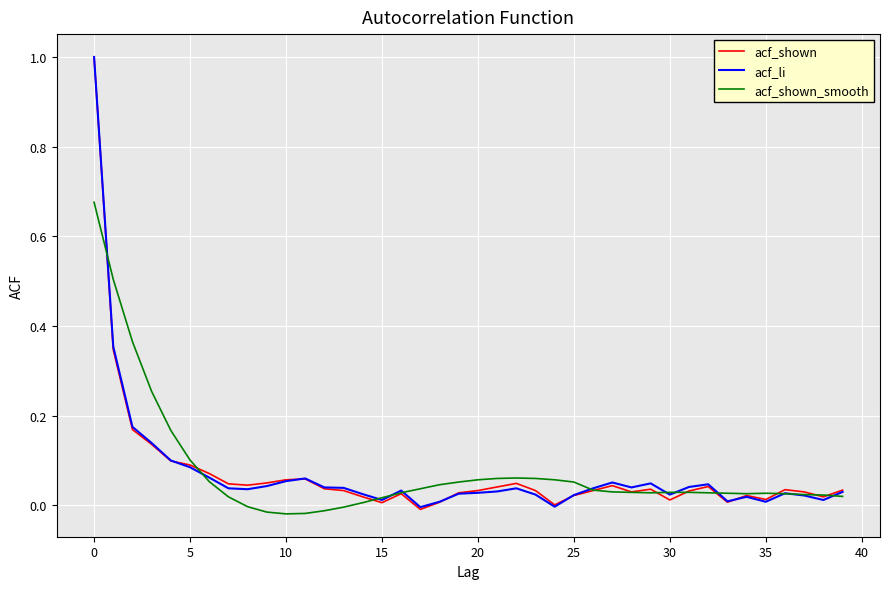

What is the highest value of the acf_shown series?

1.0